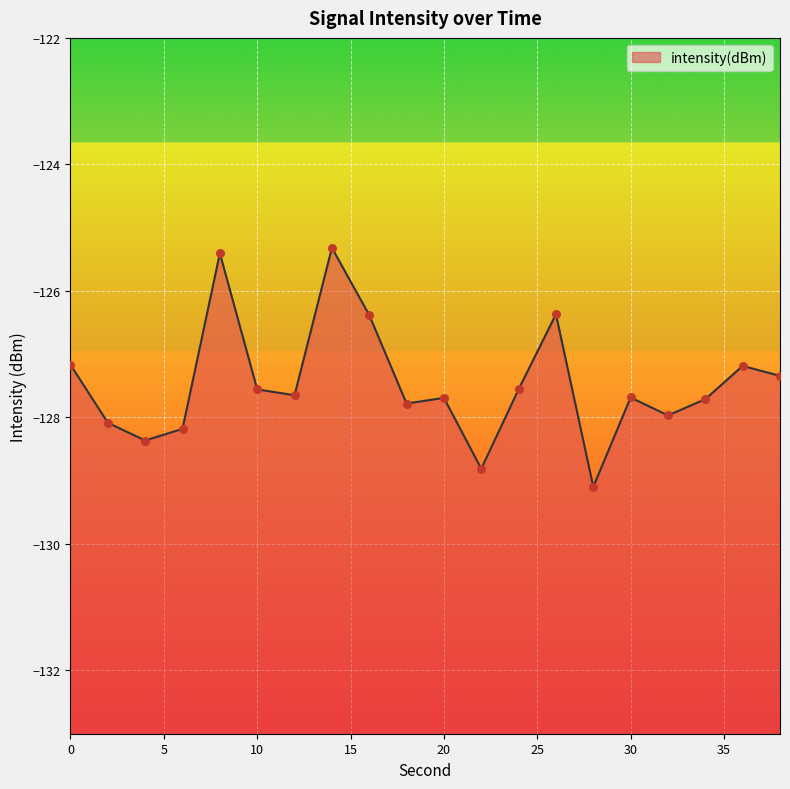

Which has a higher value, 4 or 38?

38